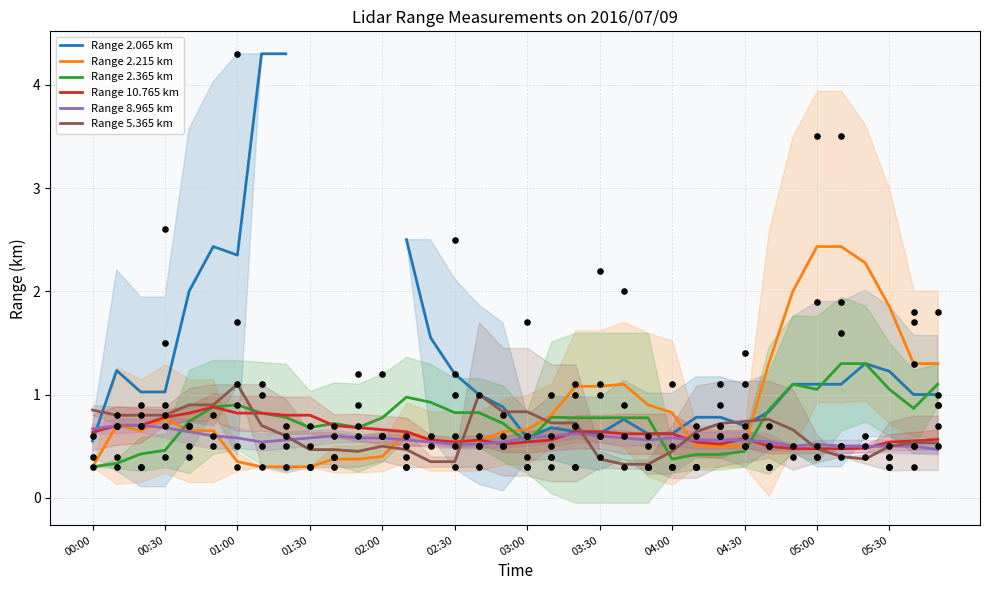

What is the total value across all series at 14?

4.5